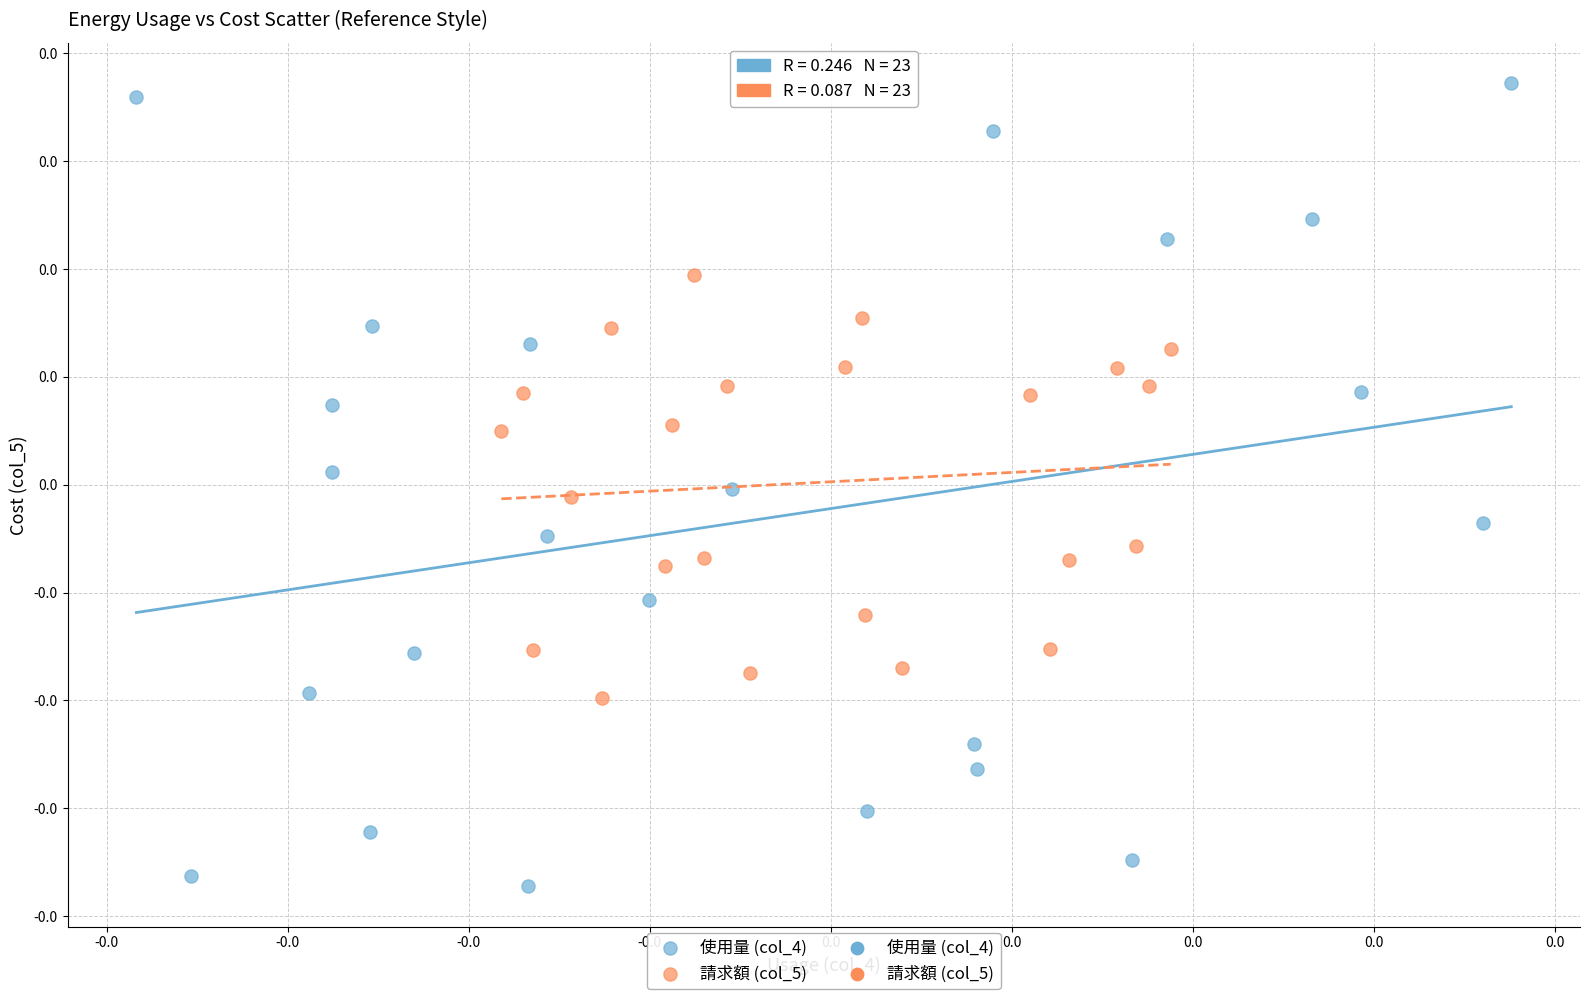

Which series has the largest Y range (max minus min)?

使用量 (col_4)